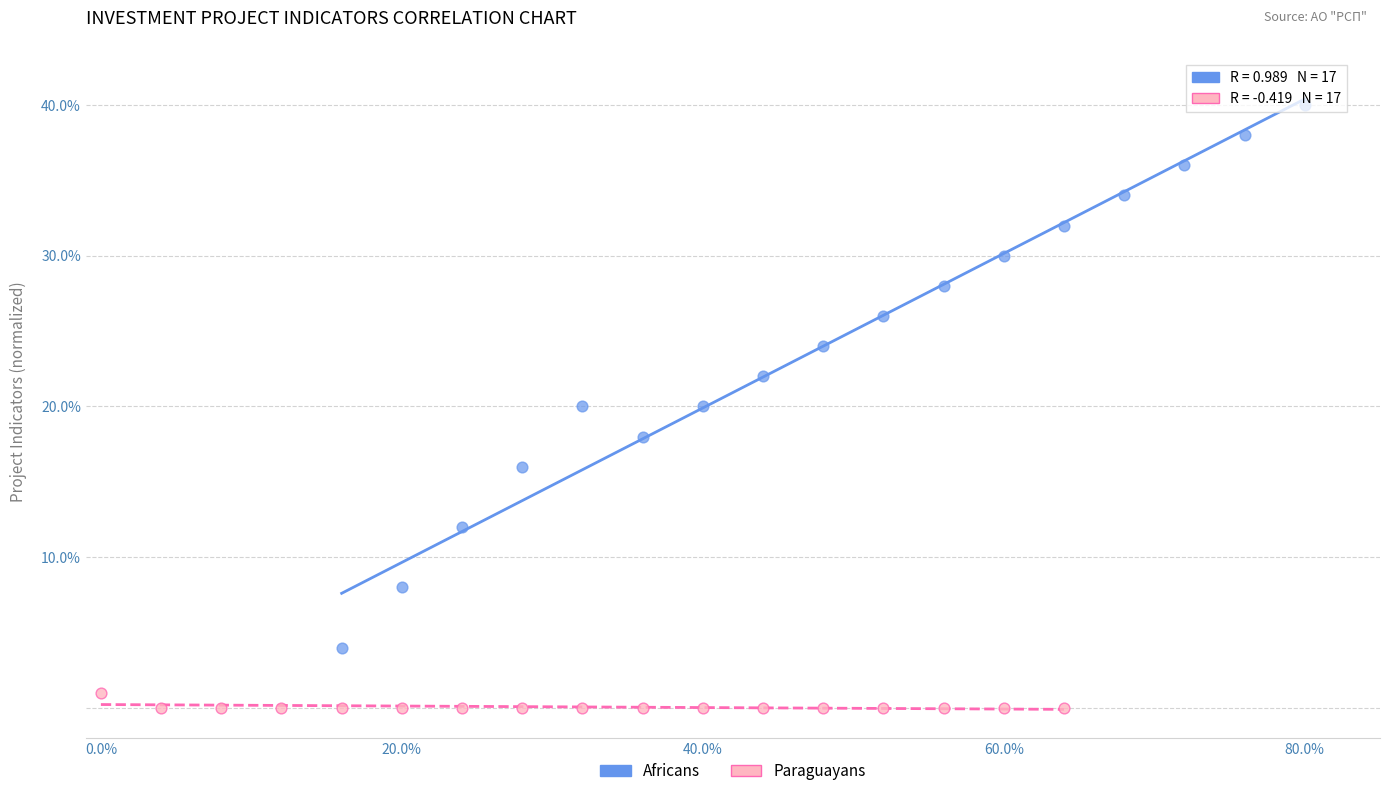

Which series reaches the minimum Y coordinate?

Paraguayans